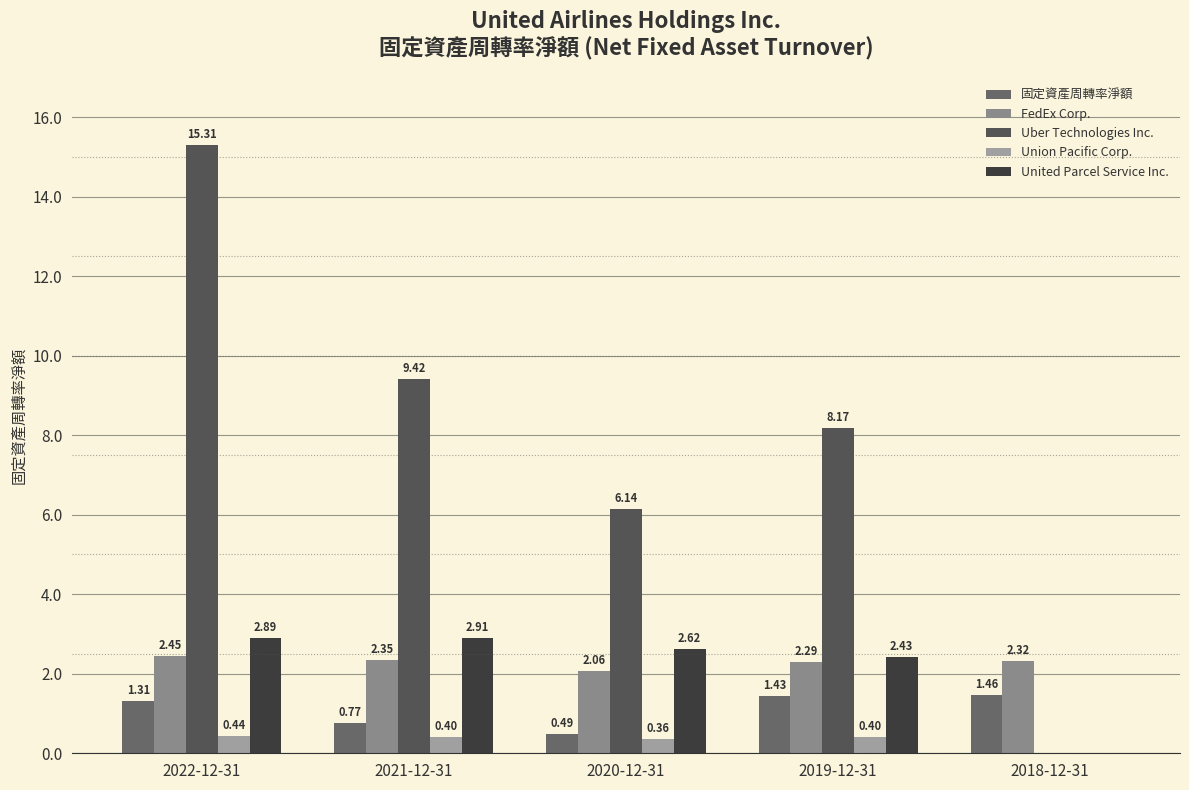

Which series has the widest spread of values?

Uber Technologies Inc.